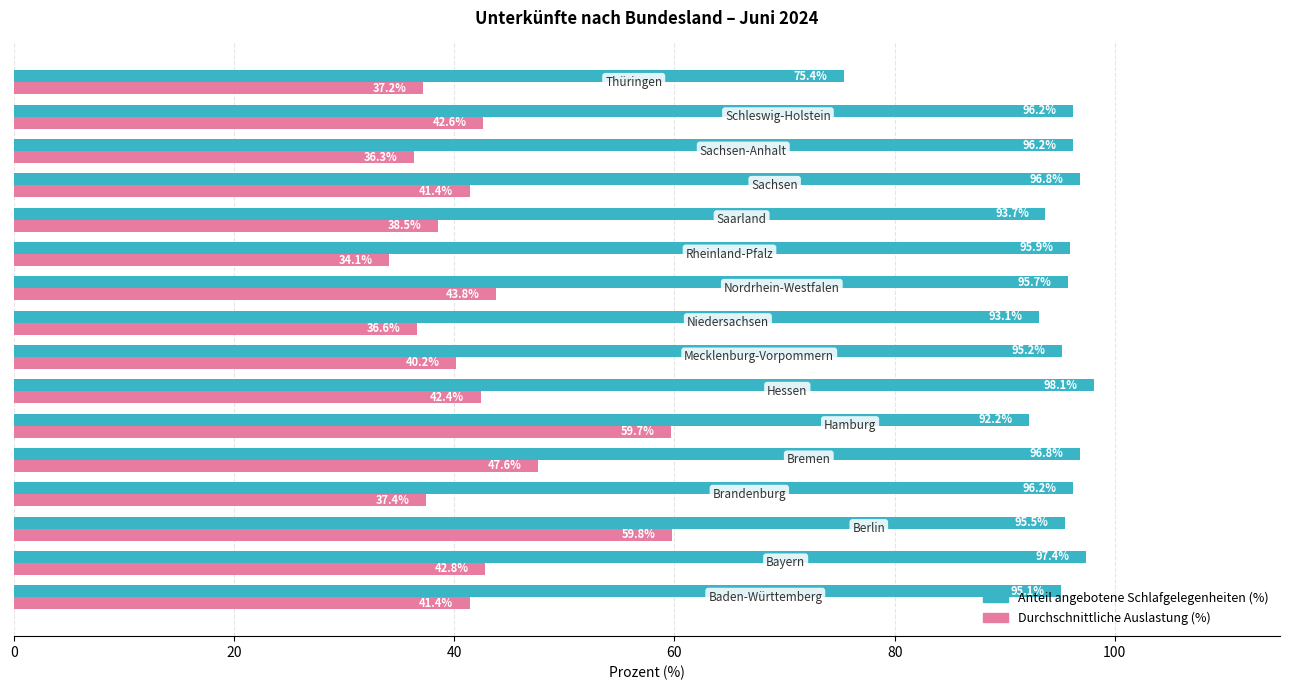

List the series in order of their overall mean, lowest first.

Durchschnittliche Auslastung (%), Anteil angebotene Schlafgelegenheiten (%)